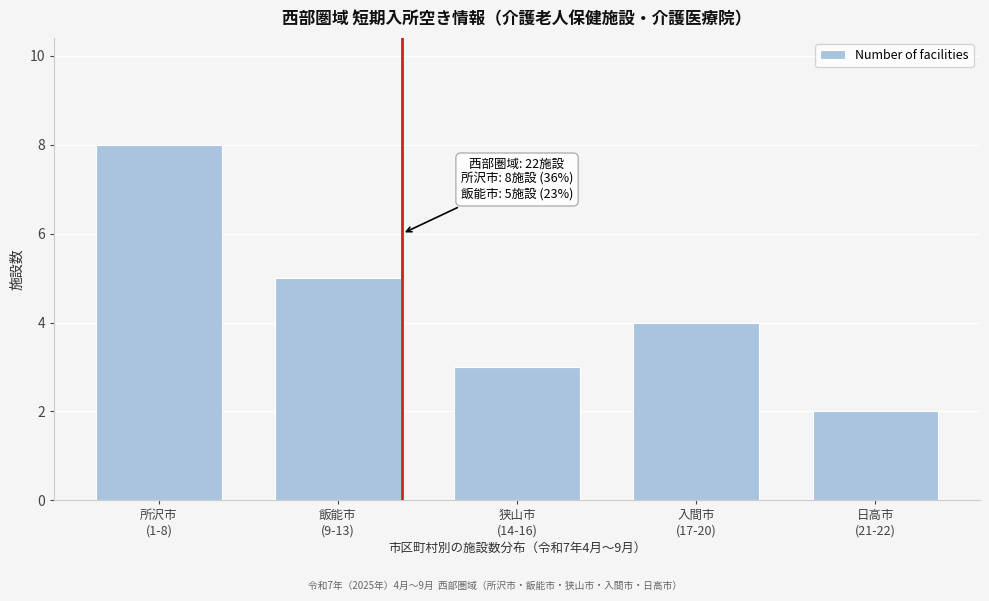

Reading left to right, what are all the values shown in this chart?

8	5	3	4	2